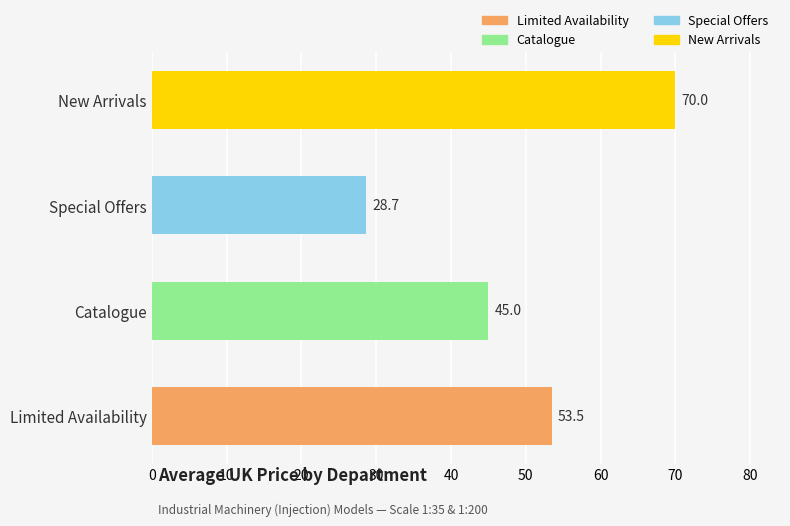

List the labels in order of value, largest first.

New Arrivals, Limited Availability, Catalogue, Special Offers